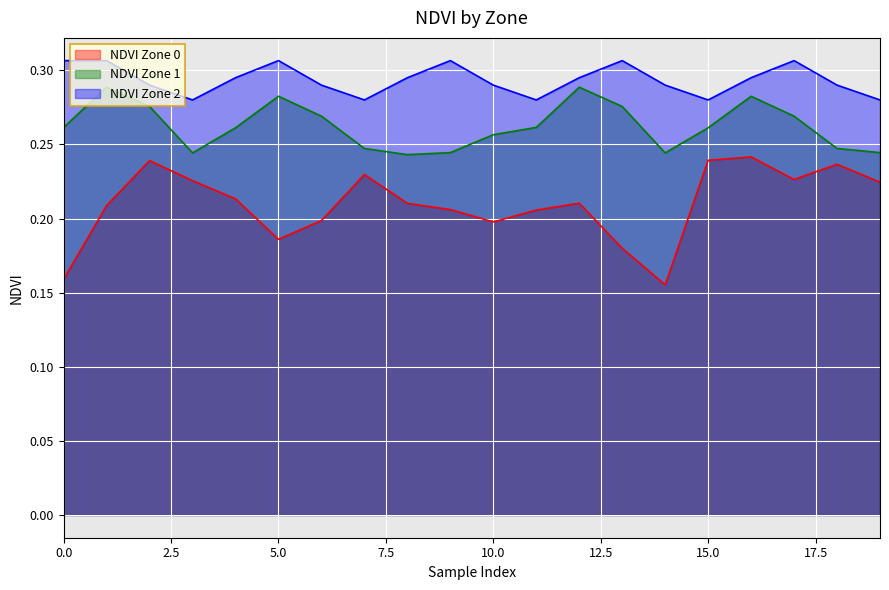

What is the average value of the NDVI Zone 1 series?

0.3